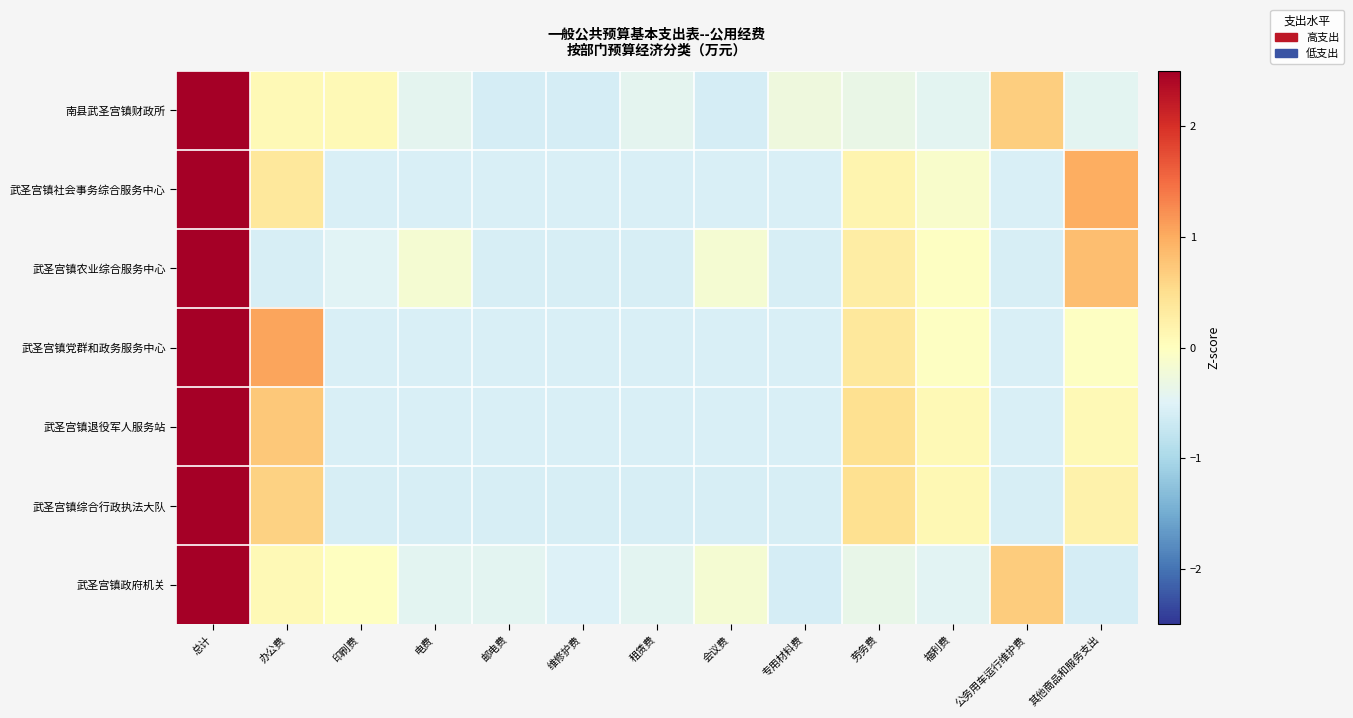

Between 办公费 and 租赁费, which series saw the biggest shift?

武圣宫镇党群和政务服务中心